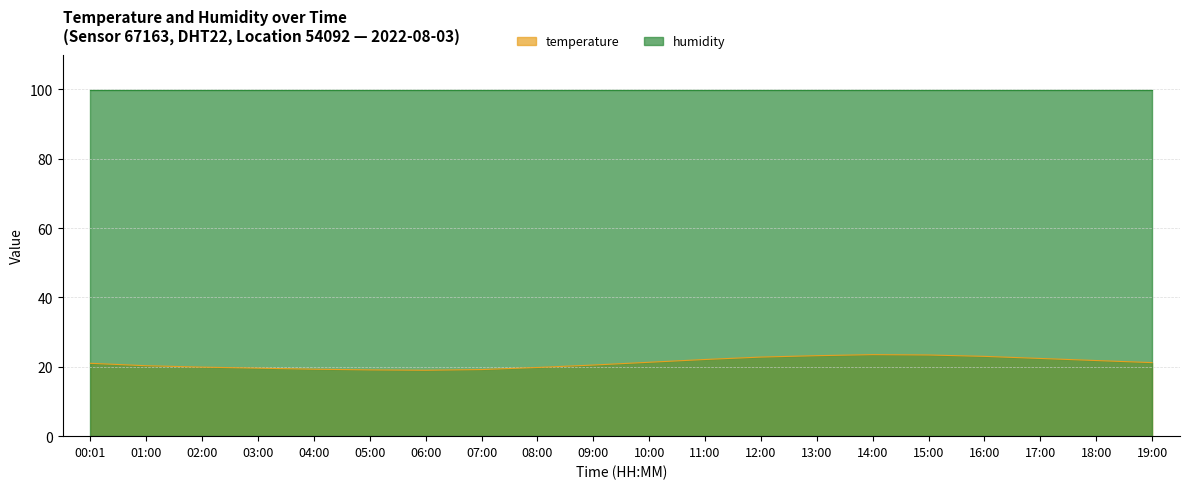

What is the difference between the highest and lowest values at 15:00?

76.5